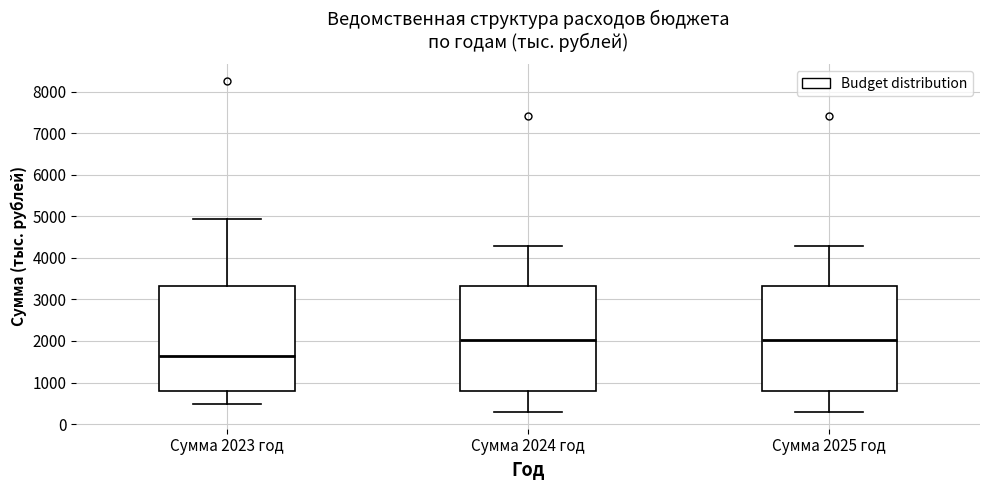

Where does the lower whisker of the box for Сумма 2023 год end on the y-axis? The values are not printed on the chart, so give them approximately, as read against the axis.

500